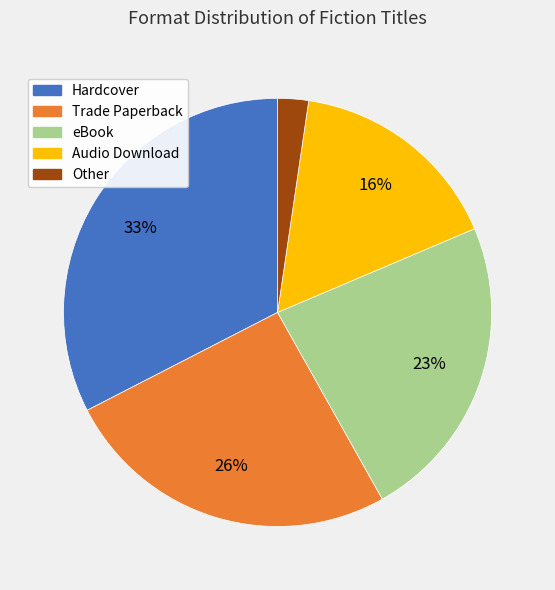

To the nearest percent, what is the difference between the Audio Download and Other slice percentages?

14%